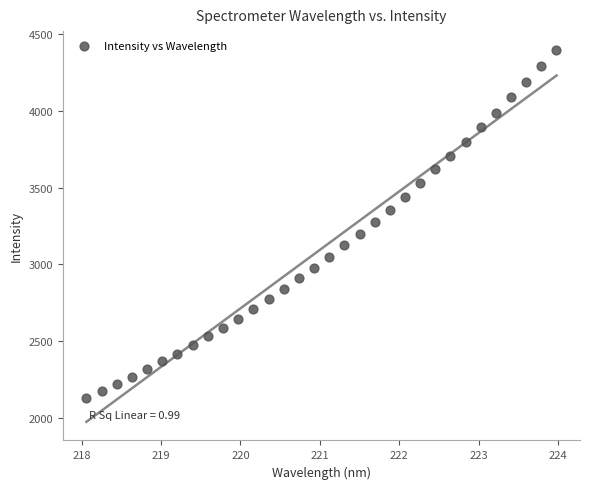

What is the range of X values (max minus min)?

5.9